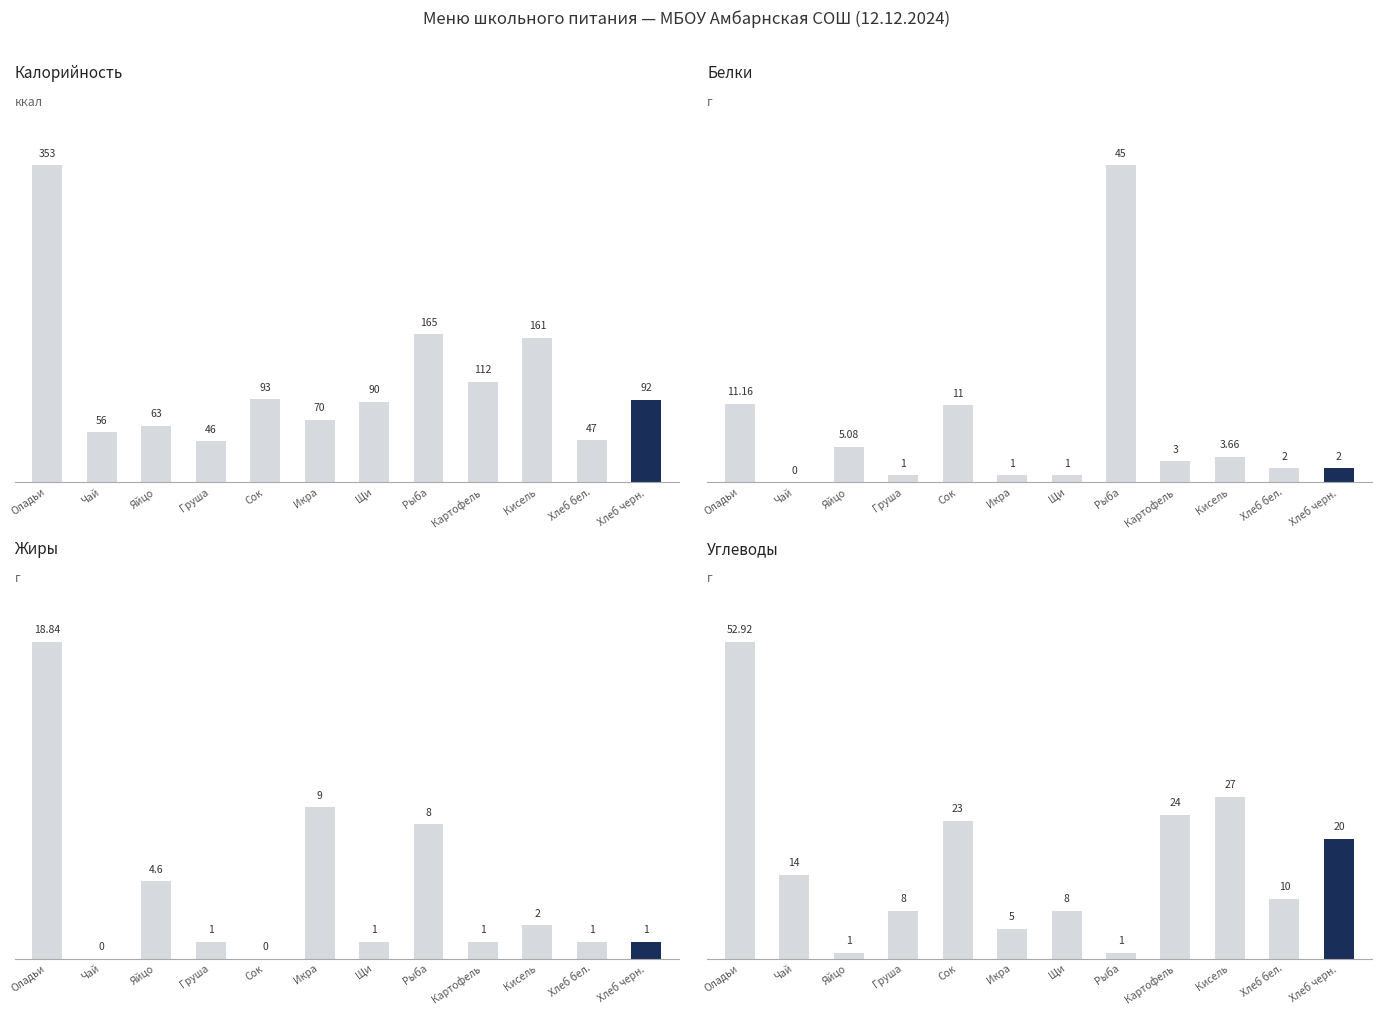

Reading left to right, extract all data points from this chart.

Калорийность: 353.0	56.0	63.0	46.0	93.0	70.0	90.0	165.0	112.0	161.0	47.0	92.0
Белки: 11.2	0.0	5.1	1.0	11.0	1.0	1.0	45.0	3.0	3.7	2.0	2.0
Жиры: 18.8	0.0	4.6	1.0	0.0	9.0	1.0	8.0	1.0	2.0	1.0	1.0
Углеводы: 52.9	14.0	1.0	8.0	23.0	5.0	8.0	1.0	24.0	27.0	10.0	20.0